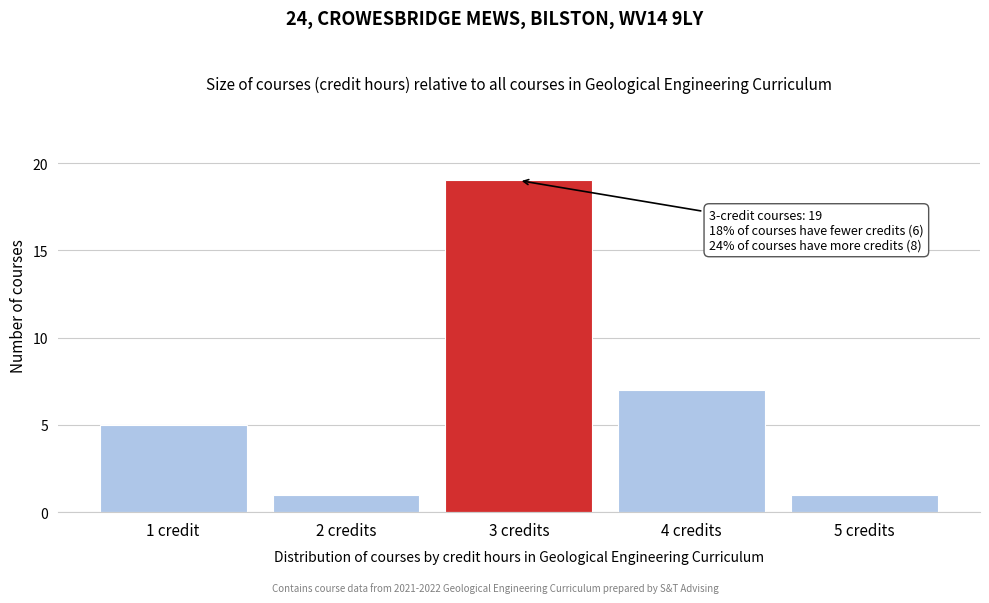

Reading left to right, transcribe all the data shown in this chart.

1 credit=5	2 credits=1	3 credits=19	4 credits=7	5 credits=1